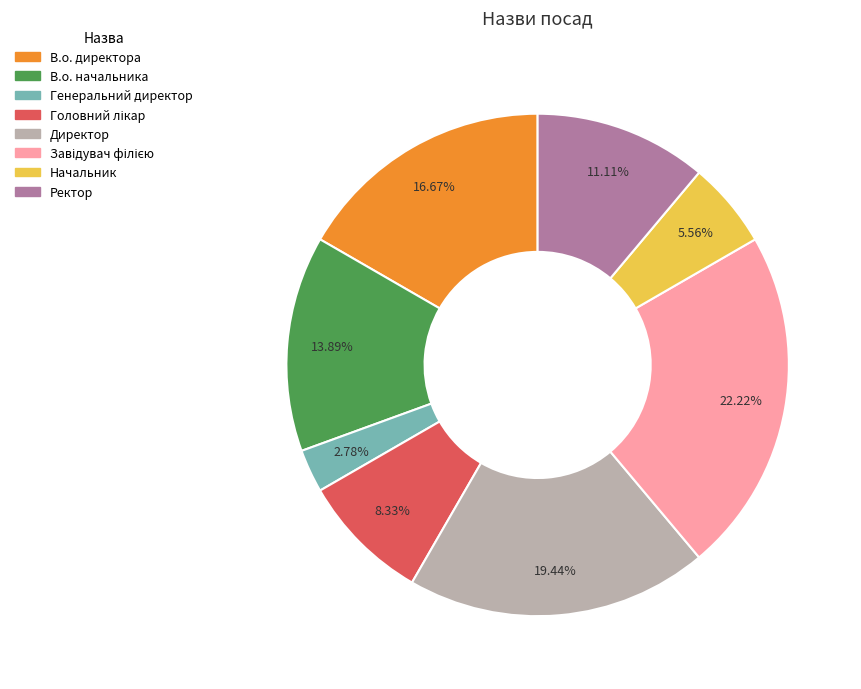

Is there any slice that represents more than half of the pie?

No